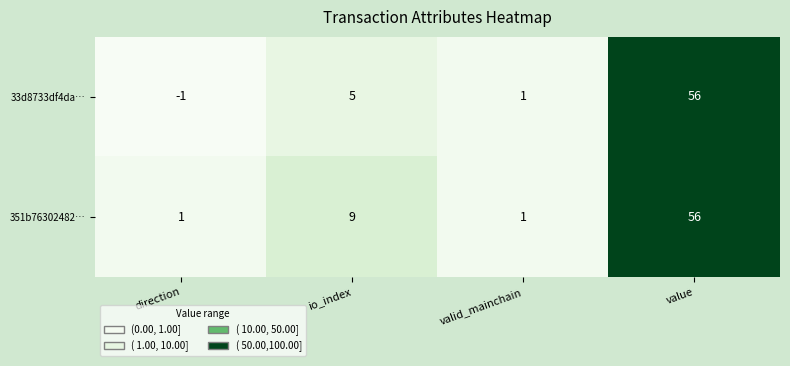

Which series has the largest range (max minus min)?

33d8733df4da…